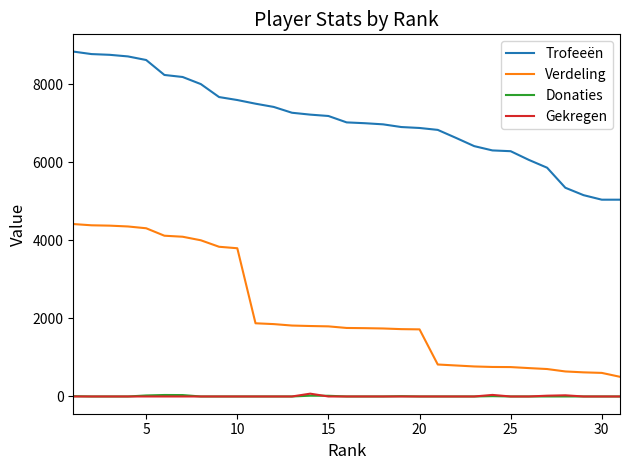

True or false: Gekregen and Verdeling intersect in this chart.

False